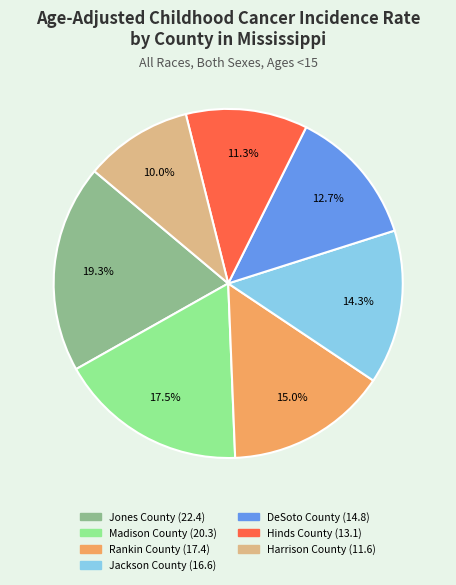

Is it true that Hinds County is 11% of the pie?

True